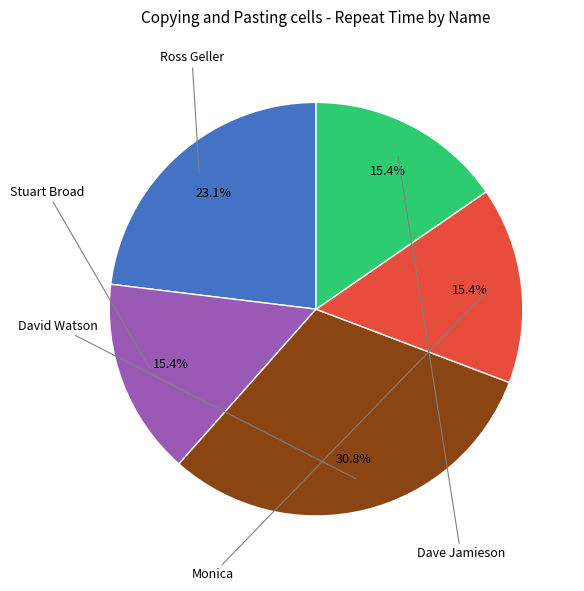

Is there a majority slice in this chart?

No